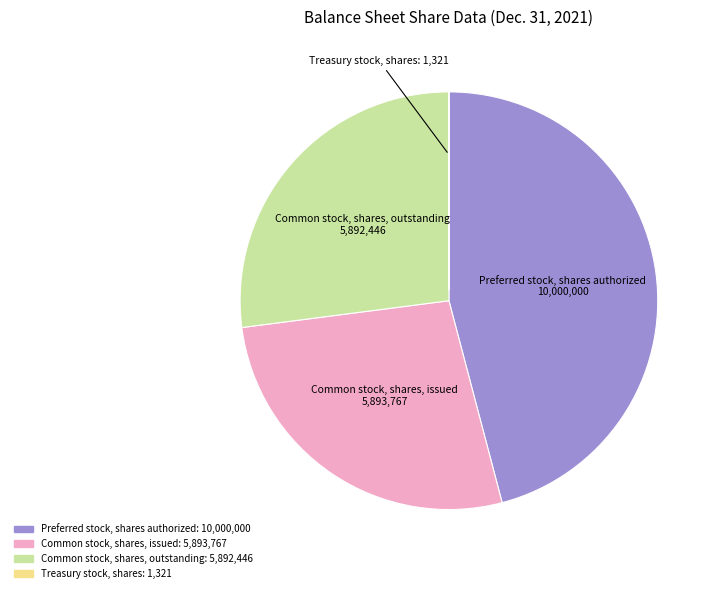

Is there any slice that represents more than half of the pie?

No